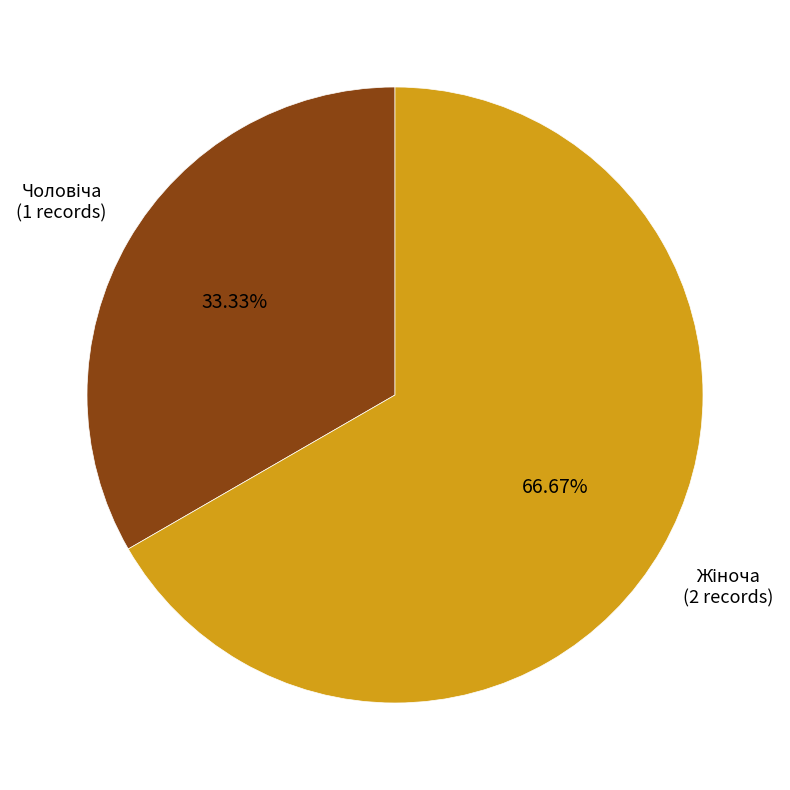

Is there any slice that represents more than half of the pie?

Yes